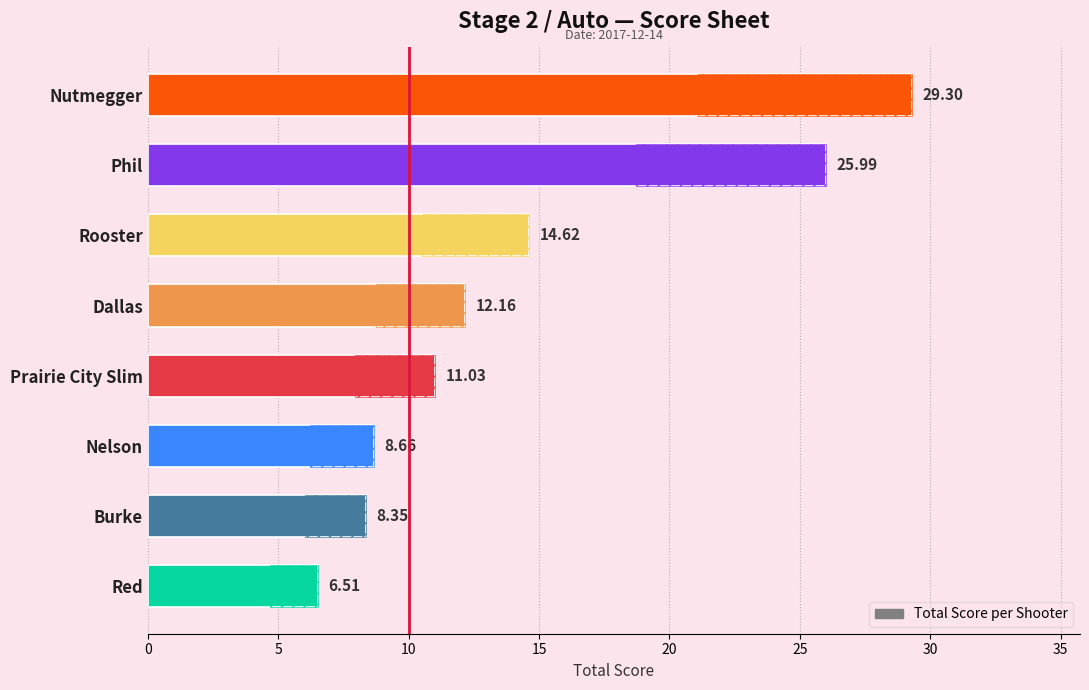

How many distinct data groups are displayed?

1